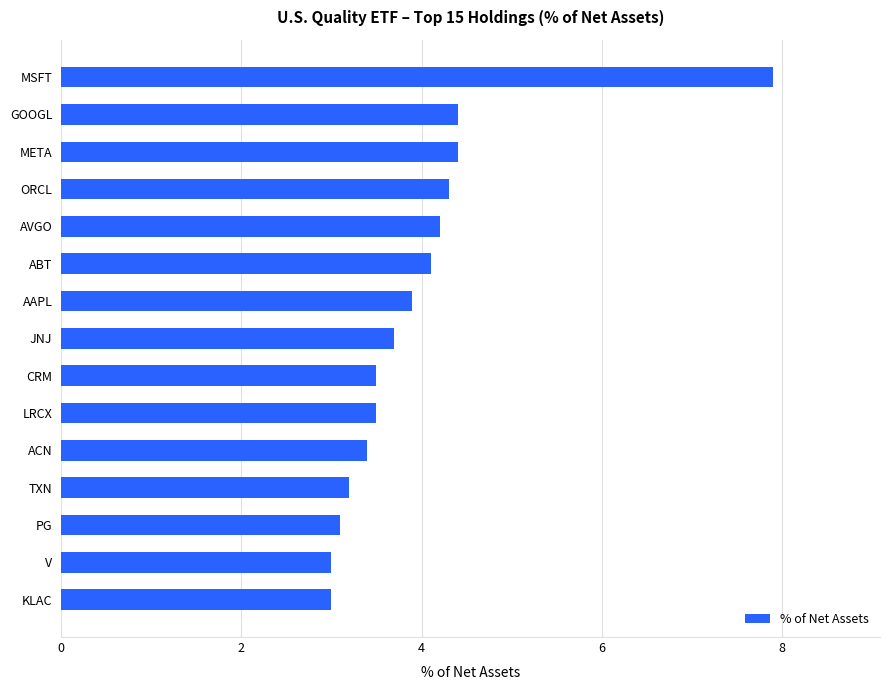

The value at ACN is 3.4. True or false?

True